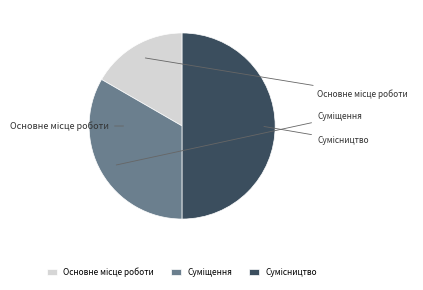

What percentage is the Сумісництво slice, to the nearest percent?

50%